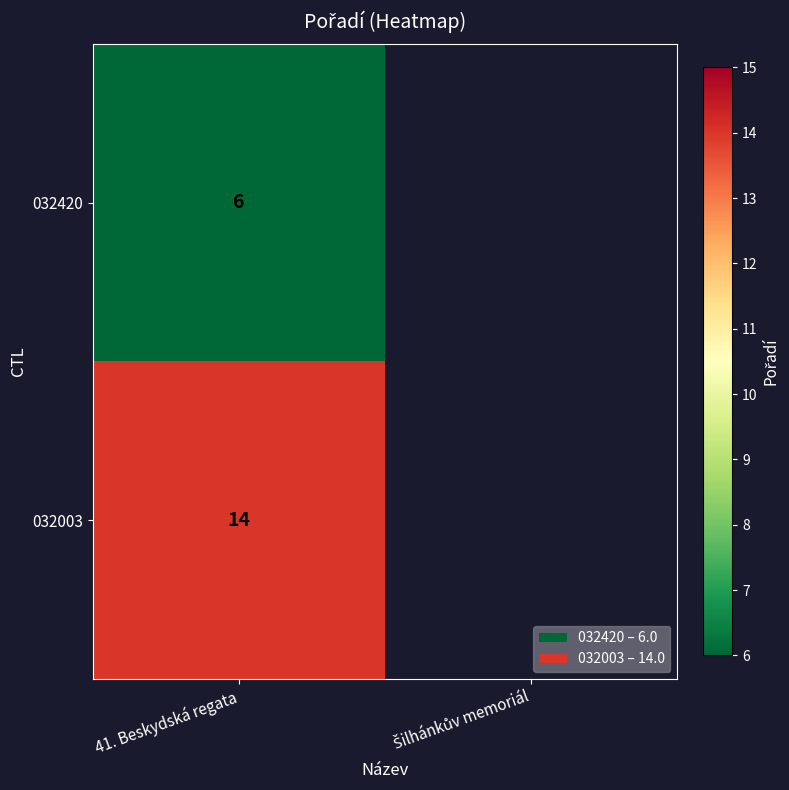

The value of 032003 at 41. Beskydská regata is 14. True or false?

True